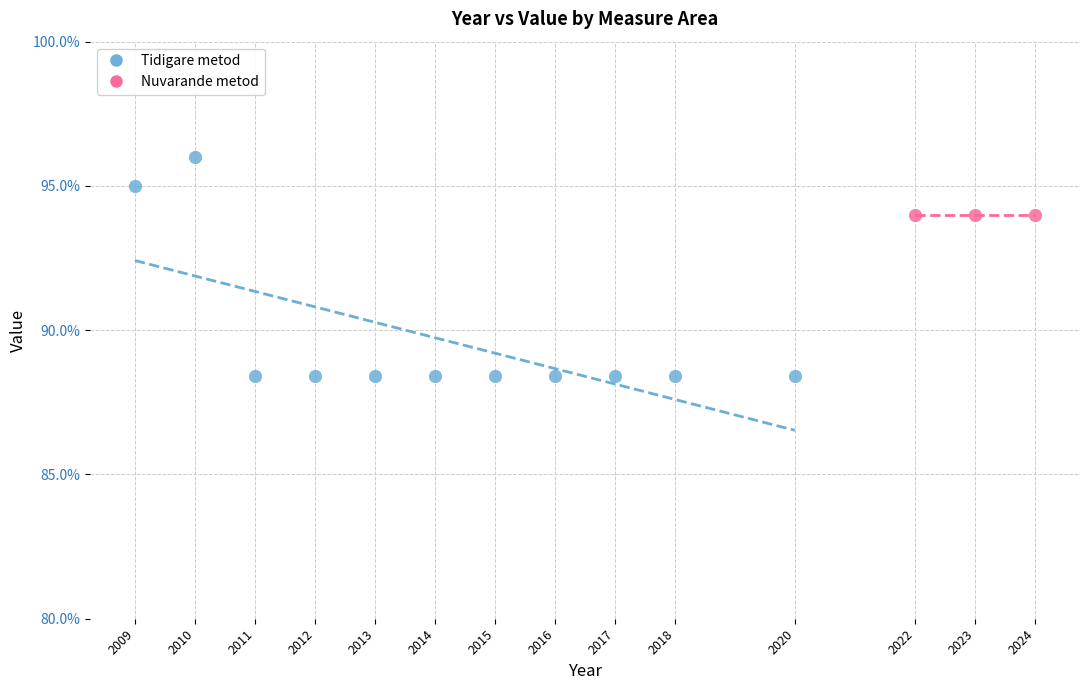

Which series contains the lowest Y value?

Tidigare metod